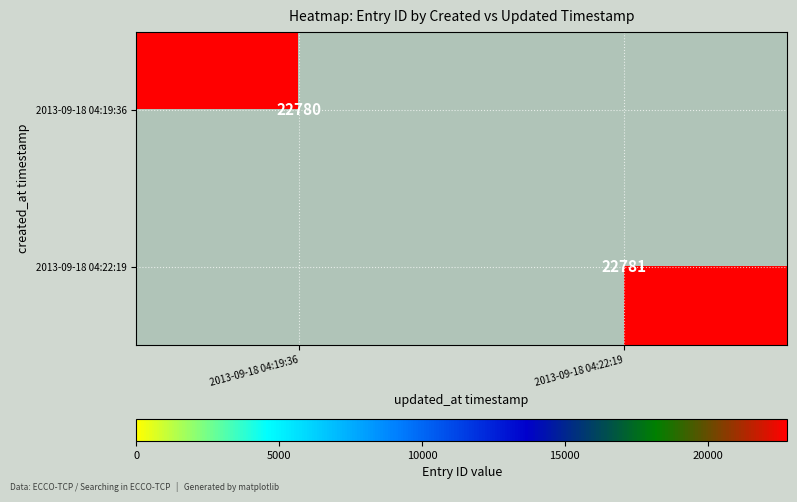

Is it true that 2013-09-18 04:22:19 equals 37078 at 2013-09-18 04:22:19?

False